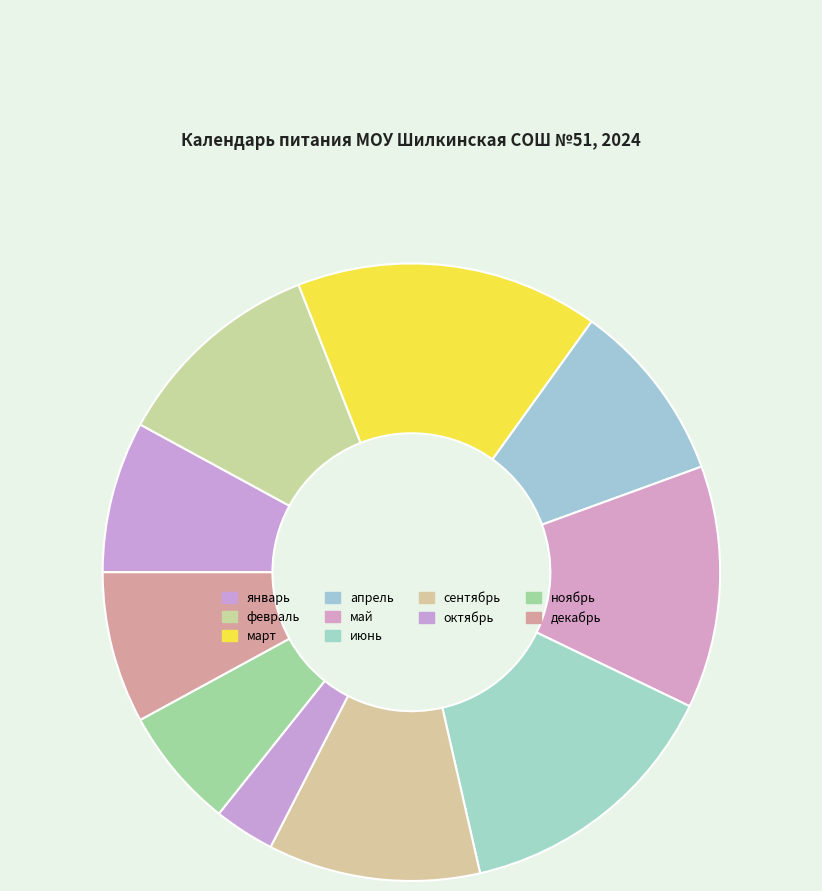

What is the change in value from май to июнь?

+1